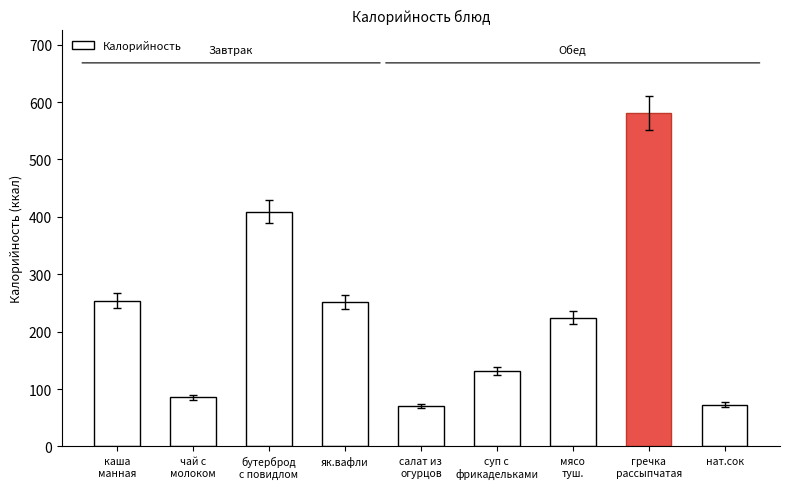

Read the value at чай с
молоком, to the nearest 10.

90